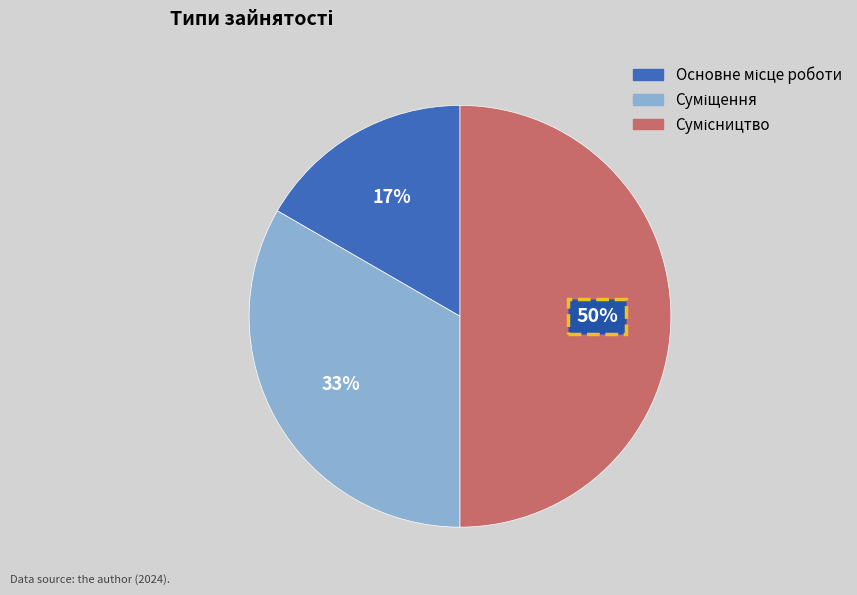

To the nearest percent, what is the difference between the largest and smallest slice percentages?

33%